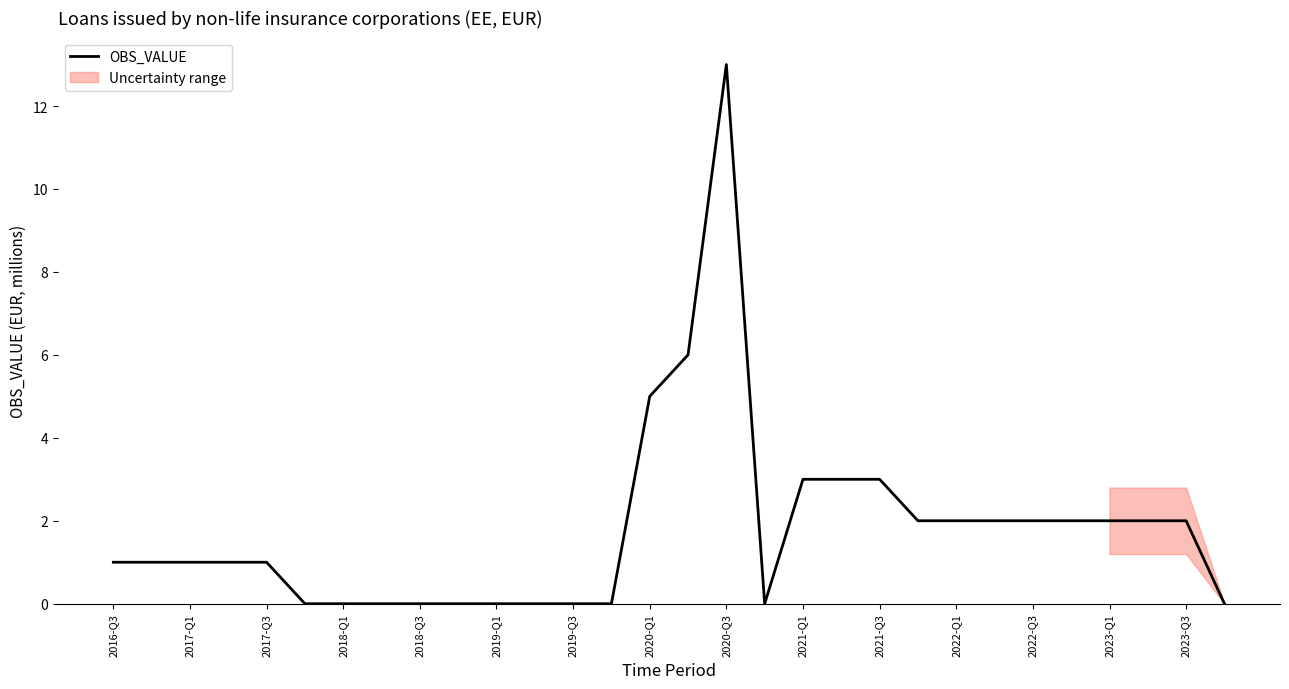

Is this an area chart (filled region under the line)?

No